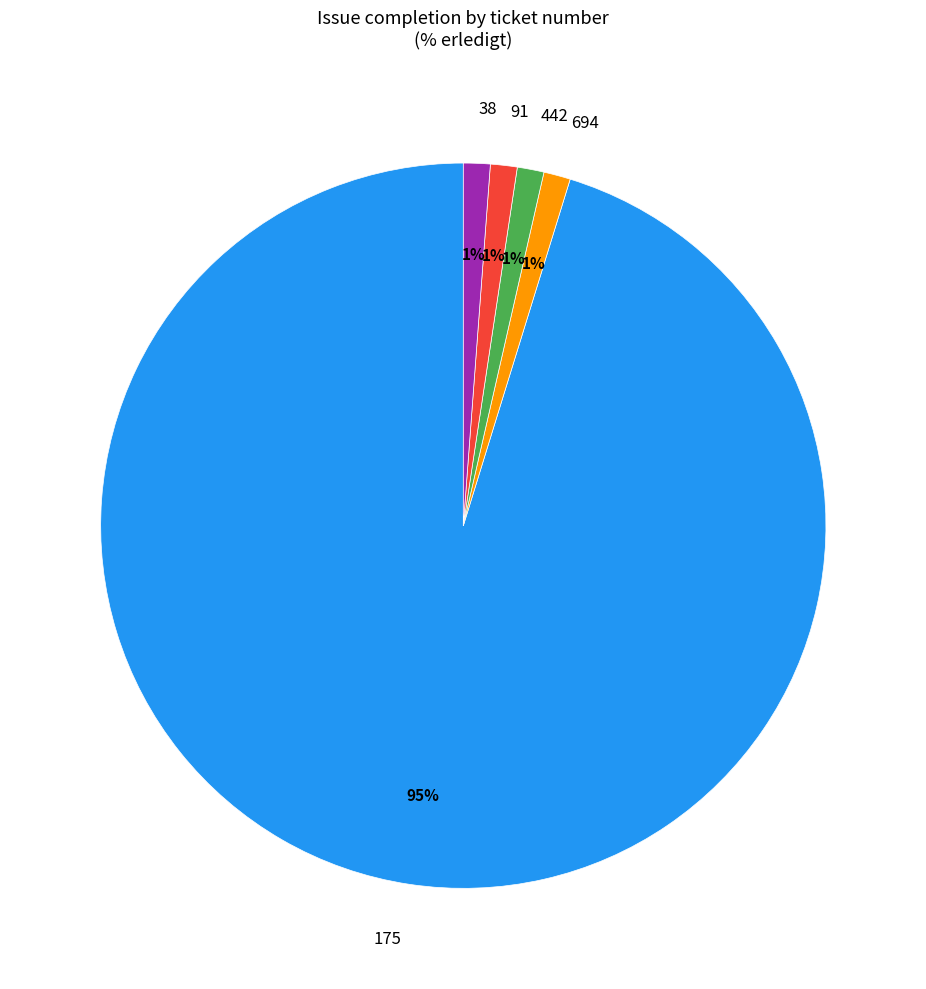

True or false: 694 accounts for 7% of the total.

False